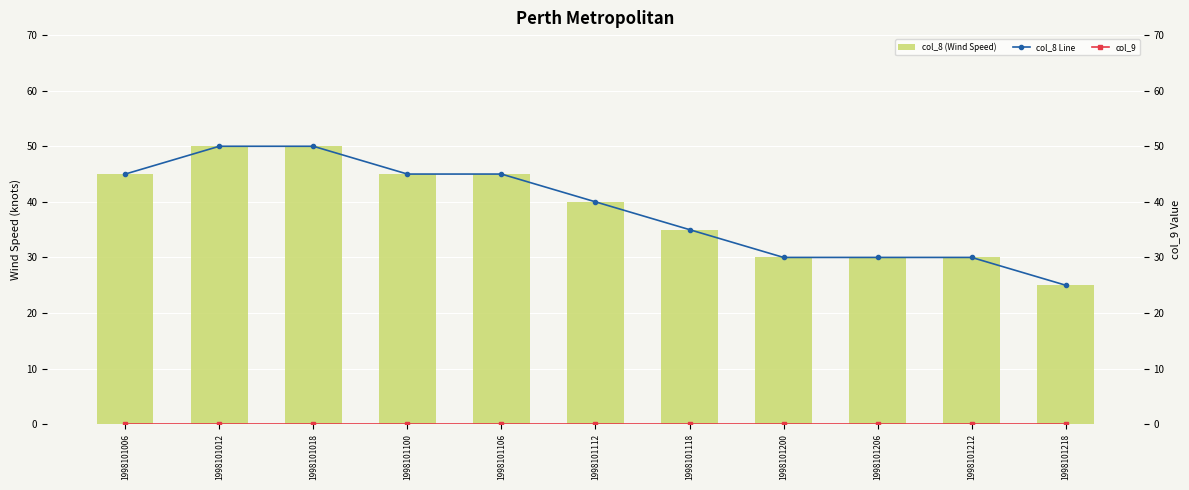

How many data points in col_8 Line are above 40?

5